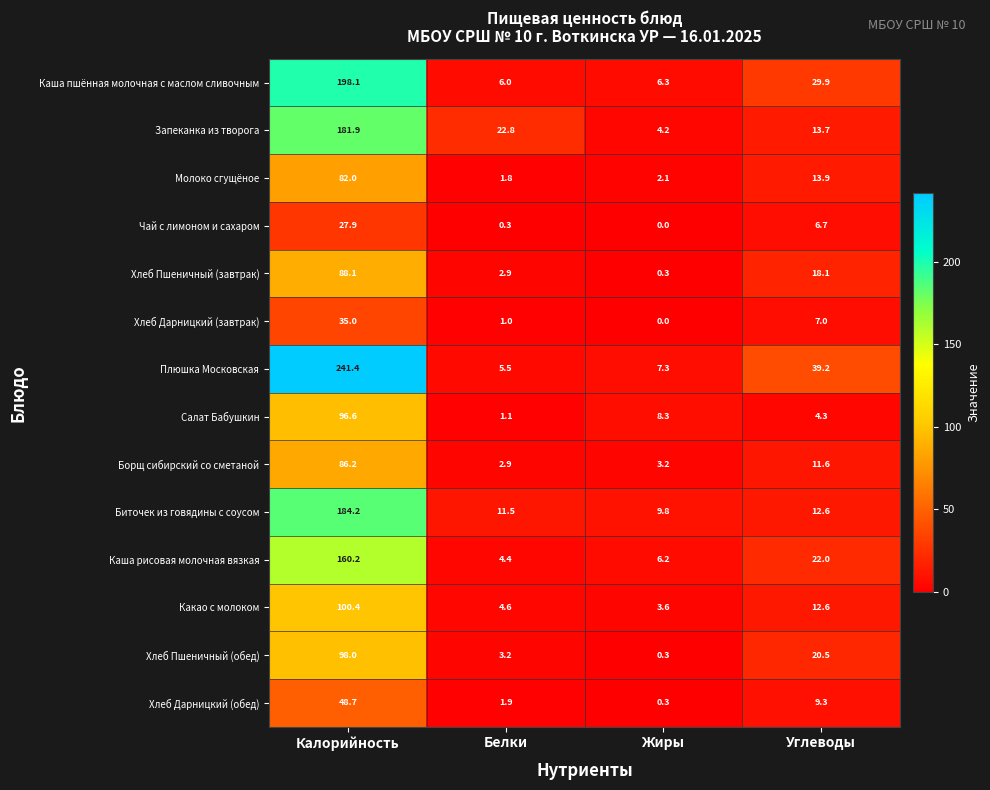

True or false: Хлеб Пшеничный (обед) has a value of 49.7 at Калорийность.

False